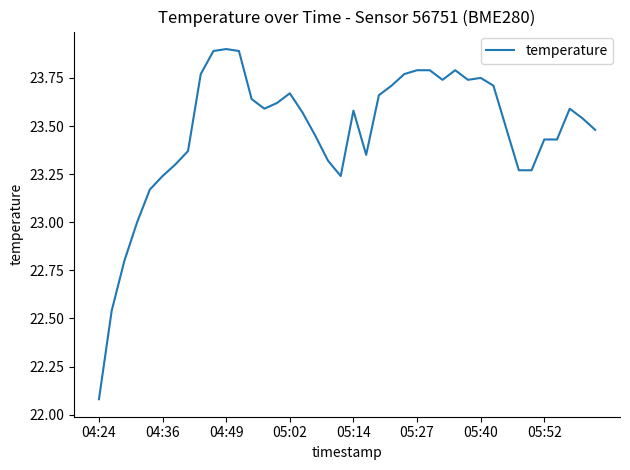

Does the chart display data point markers on the line(s)?

No